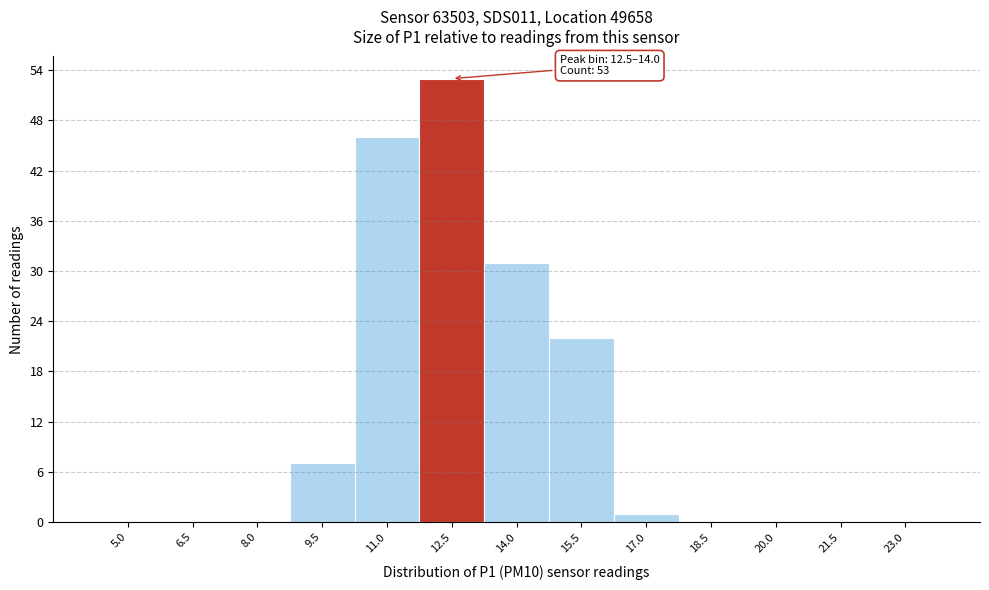

Reading left to right, what are all the values shown in this chart?

5.0=0	6.5=0	8.0=0	9.5=7	11.0=46	12.5=53	14.0=31	15.5=22	17.0=1	18.5=0	20.0=0	21.5=0	23.0=0